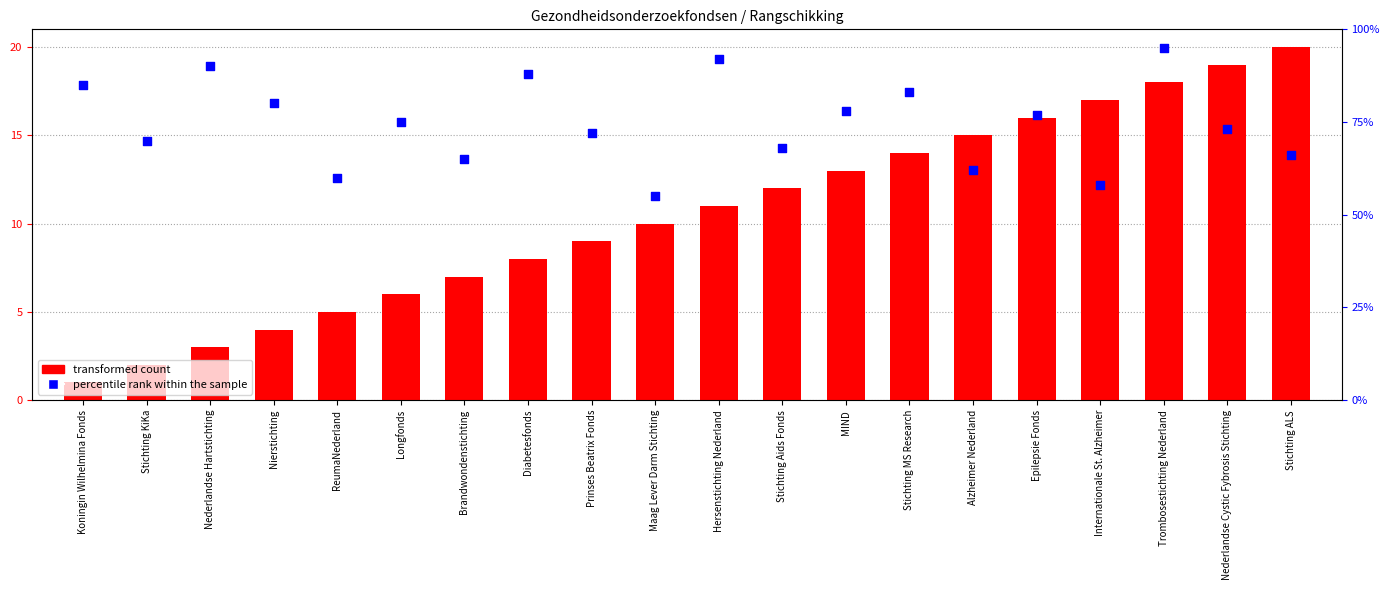

Which series contains the highest Y value?

percentile rank within the sample